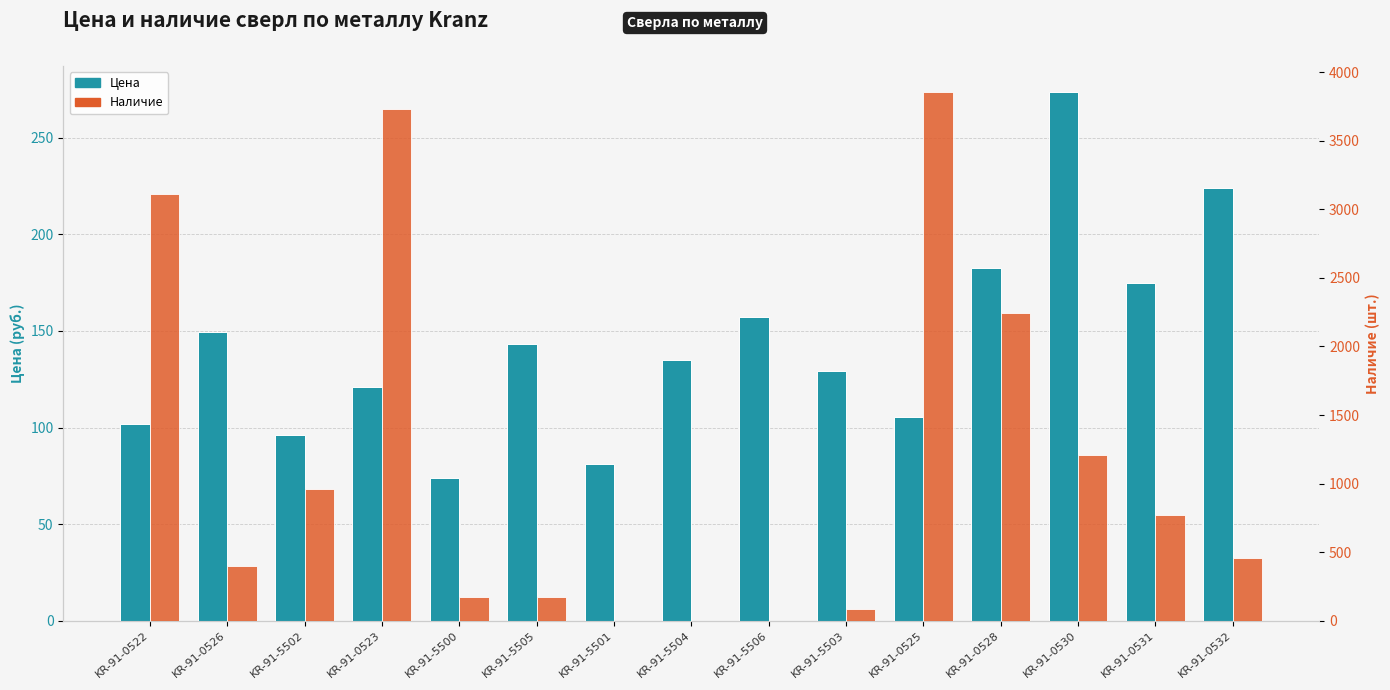

What is the label of the 1st bar from the left?

KR-91-0522